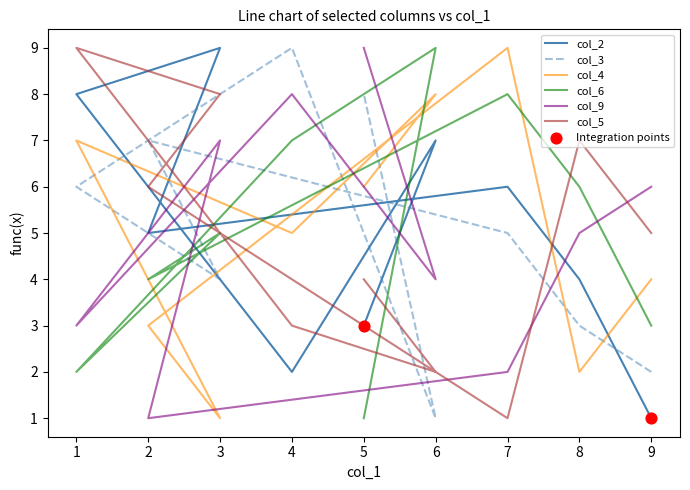

At which category is the sum across all series the highest?

1